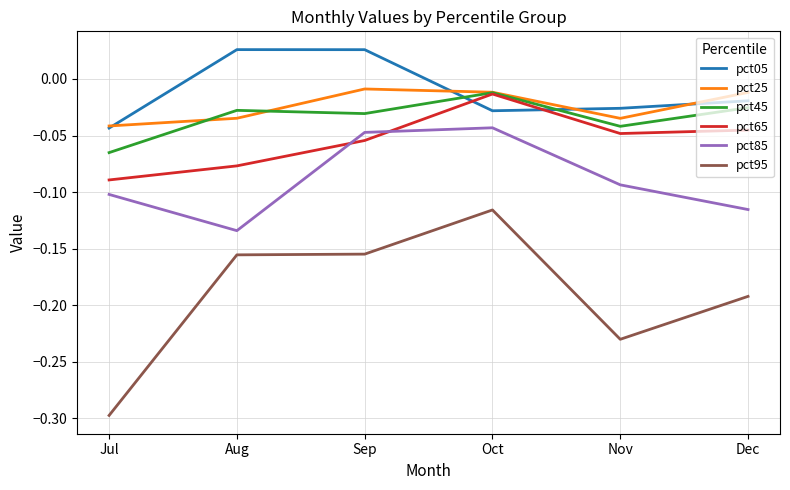

Which series has the widest spread of values?

pct95